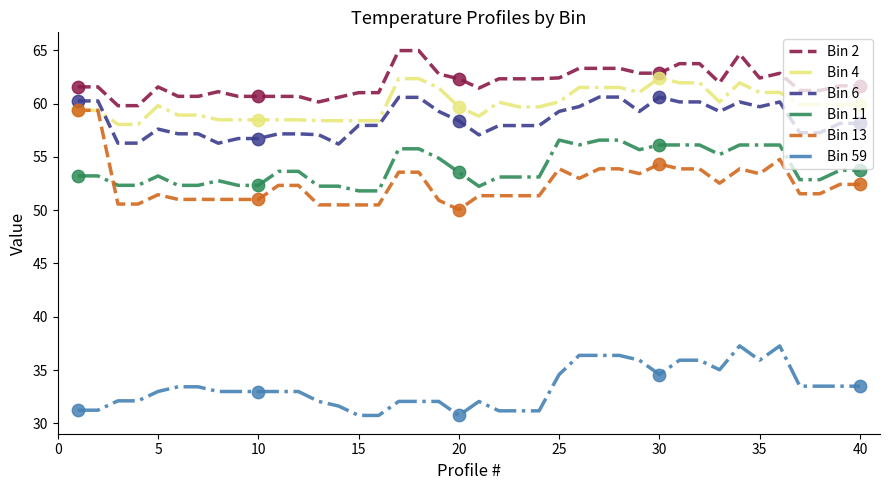

At how many categories does at least one series exceed 36?

40